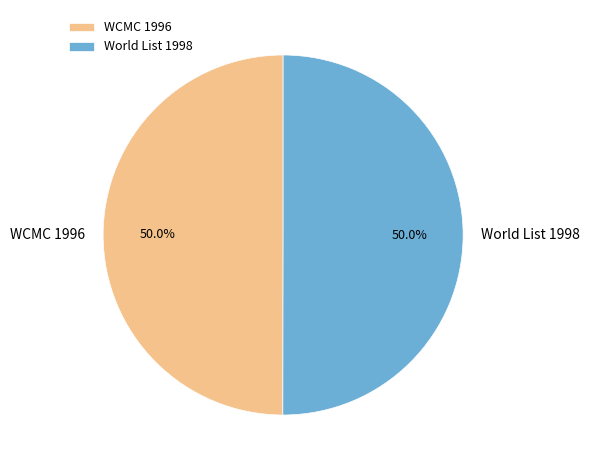

True or false: WCMC 1996 accounts for 50% of the total.

True